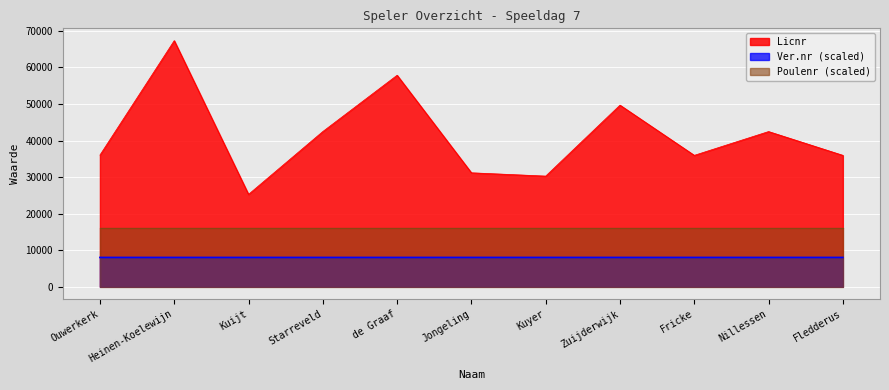

True or false: Licnr and Ver.nr cross at least once.

False